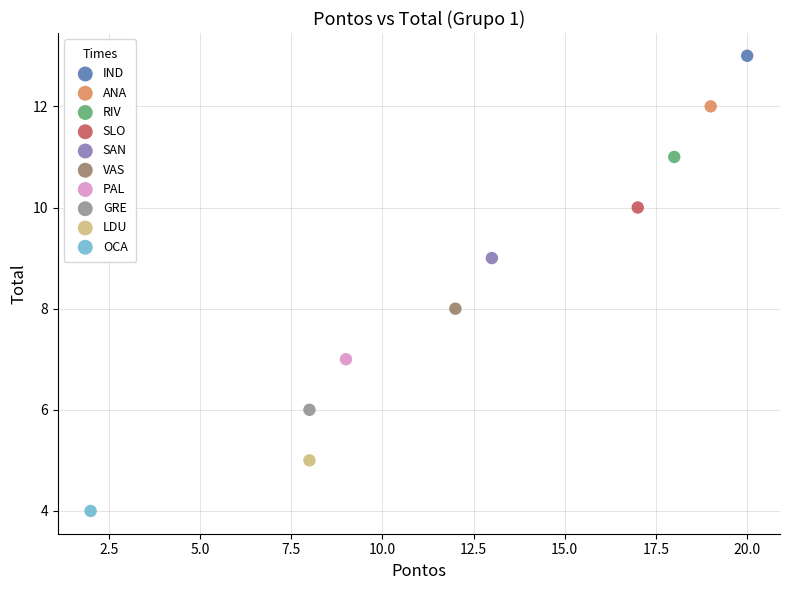

What are all the series names shown in the legend?

IND, ANA, RIV, SLO, SAN, VAS, PAL, GRE, LDU, OCA